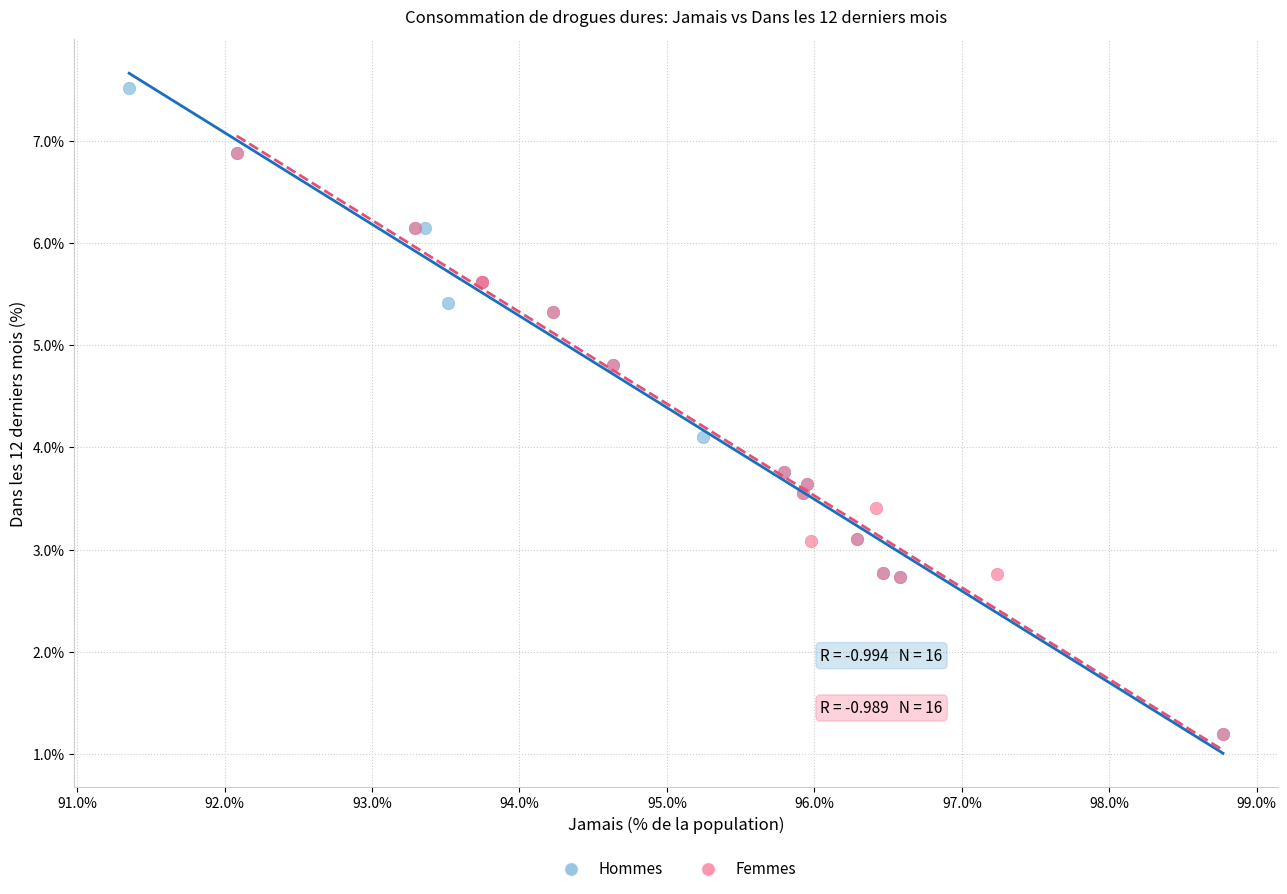

Which series has the largest Y range (max minus min)?

Hommes